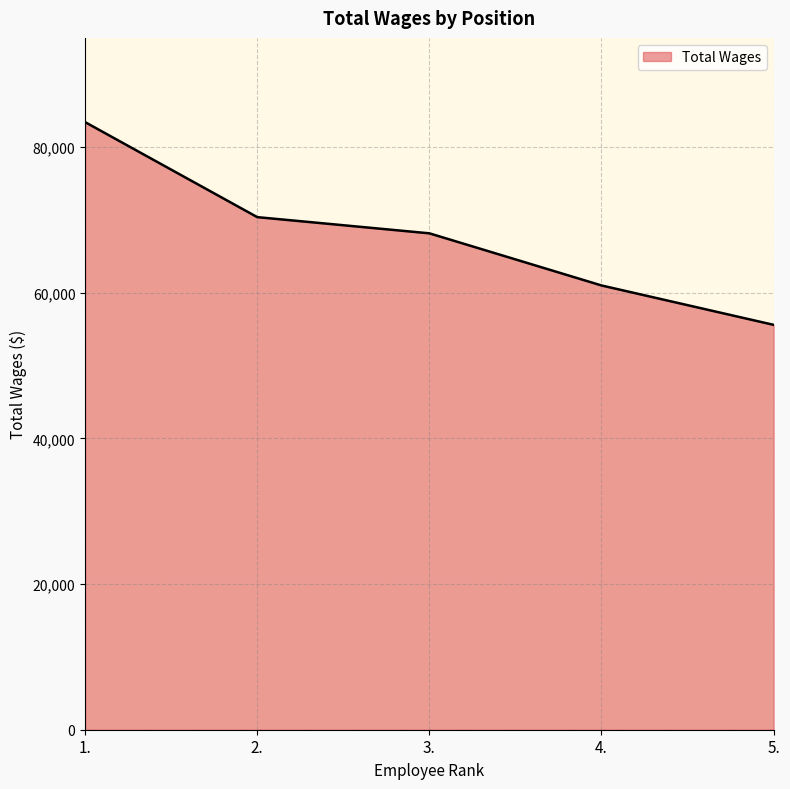

Reading left to right, extract all data points from this chart.

1.=83431	2.=70387	3.=68163	4.=61005	5.=55596